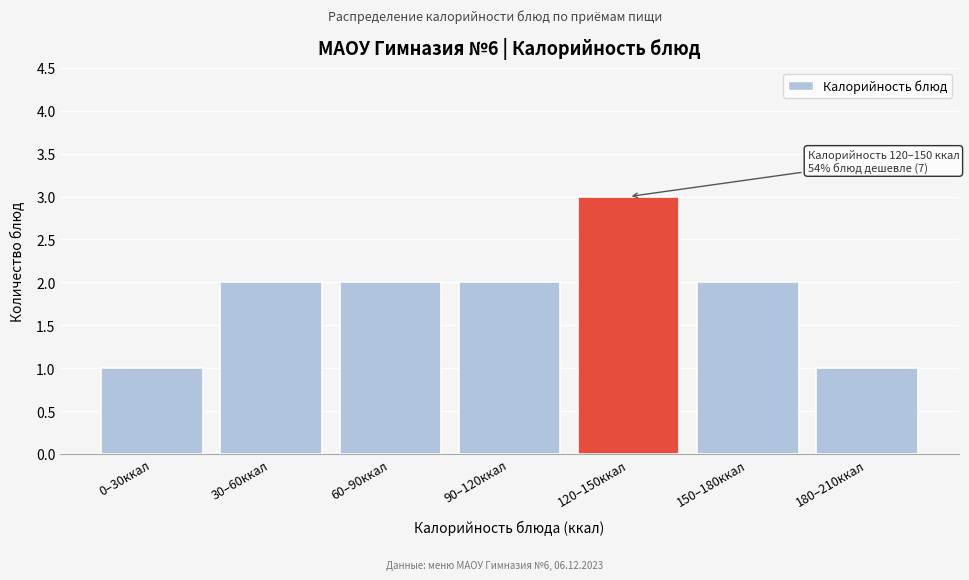

Reading left to right, extract all data points from this chart.

0–30ккал=1	30–60ккал=2	60–90ккал=2	90–120ккал=2	120–150ккал=3	150–180ккал=2	180–210ккал=1